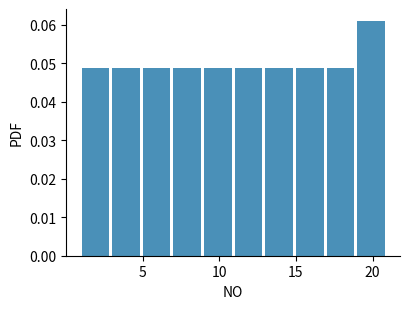

How tall is the bar that spans 15 to 17 on the x-axis? The values are not printed on the chart, so give them approximately, as read against the axis.

0.049